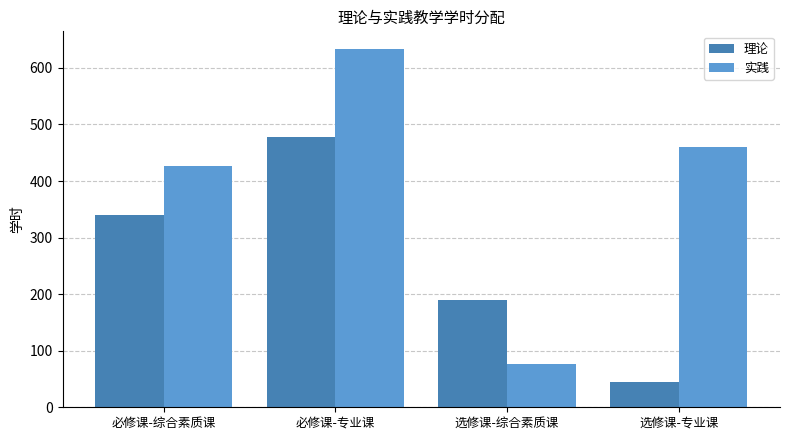

What are all the series names shown in the legend?

理论, 实践